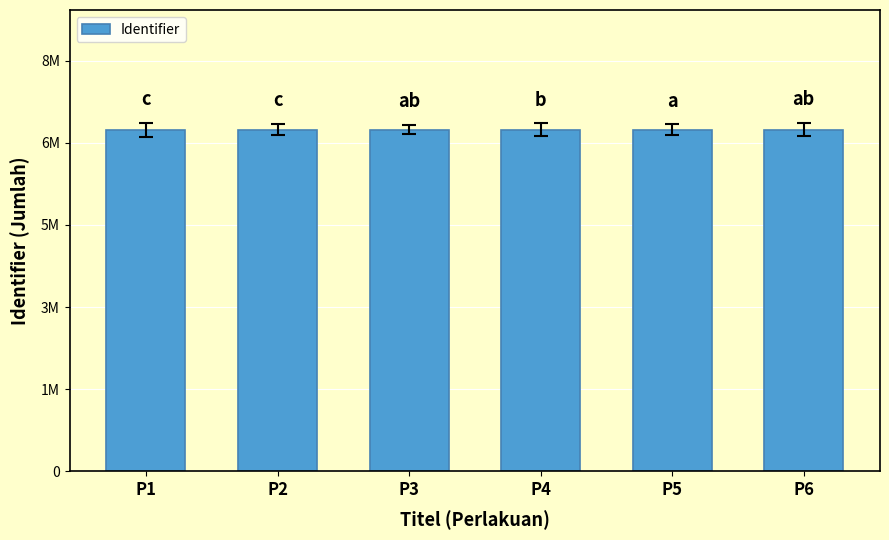

Reading right to left, extract all data points from this chart.

7239201	7239199	7239197	7239195	7239193	7239191